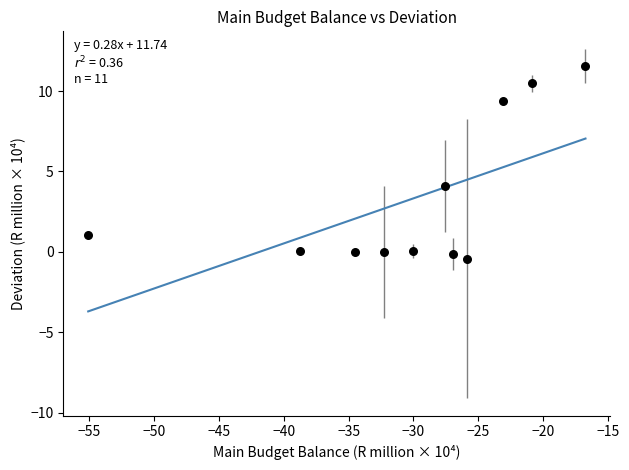

What Y value in the scatter plot is closest to 5?

4.1